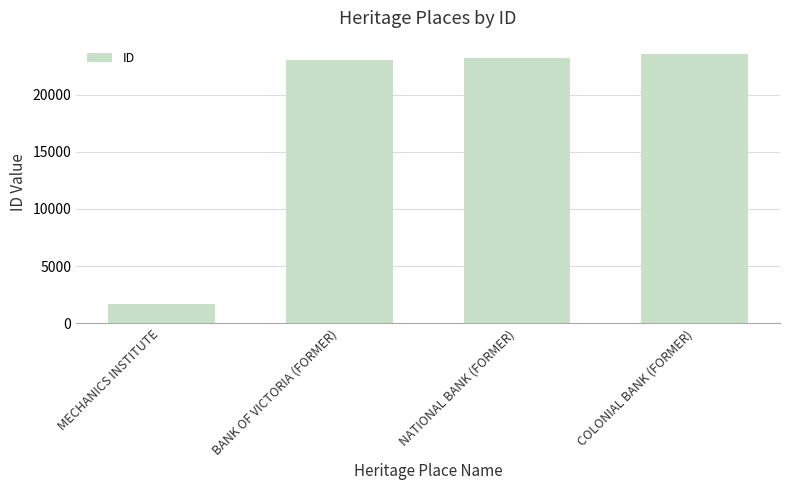

Reading left to right, list all the values displayed in this chart.

1637	23060	23231	23535